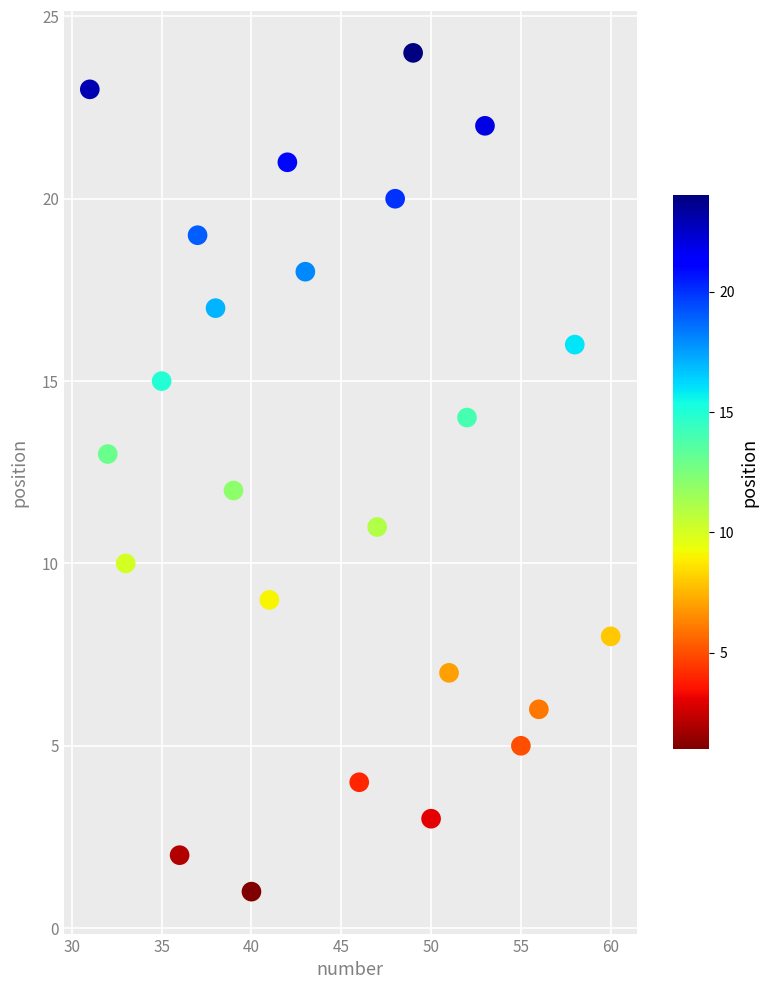

What is the range of Y values (max minus min)?

23